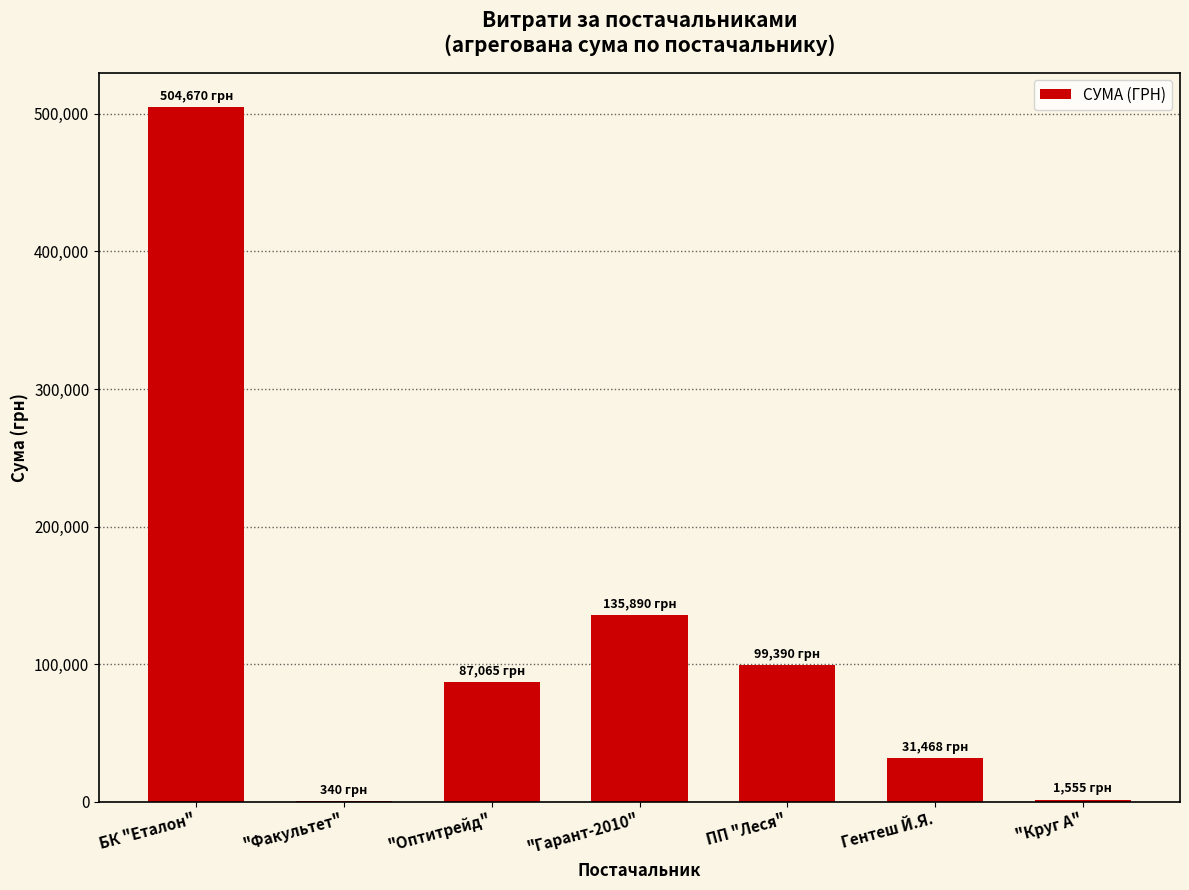

What is the greatest value displayed?

504670.2